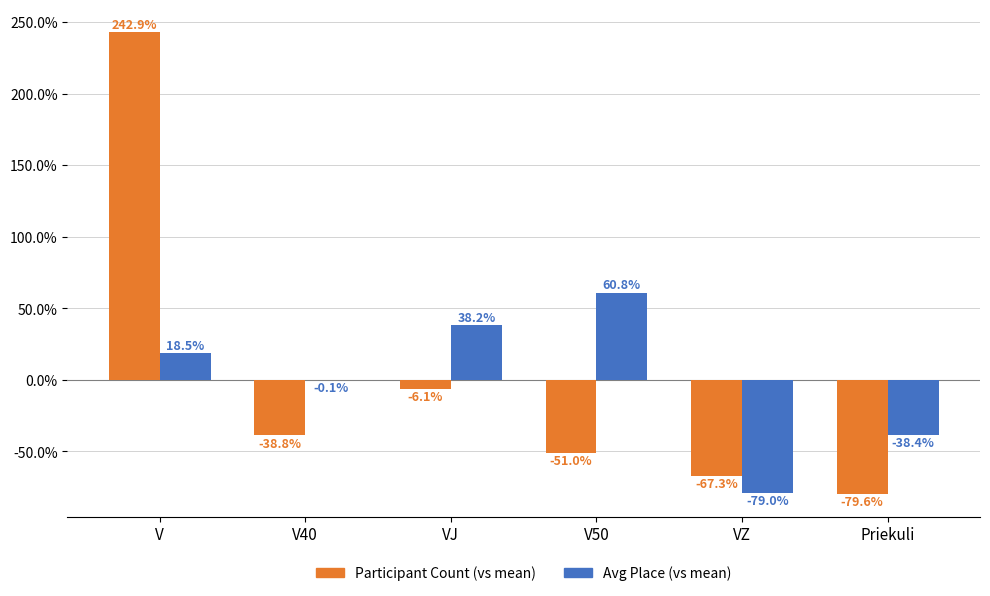

At which category is the sum across all series the highest?

V